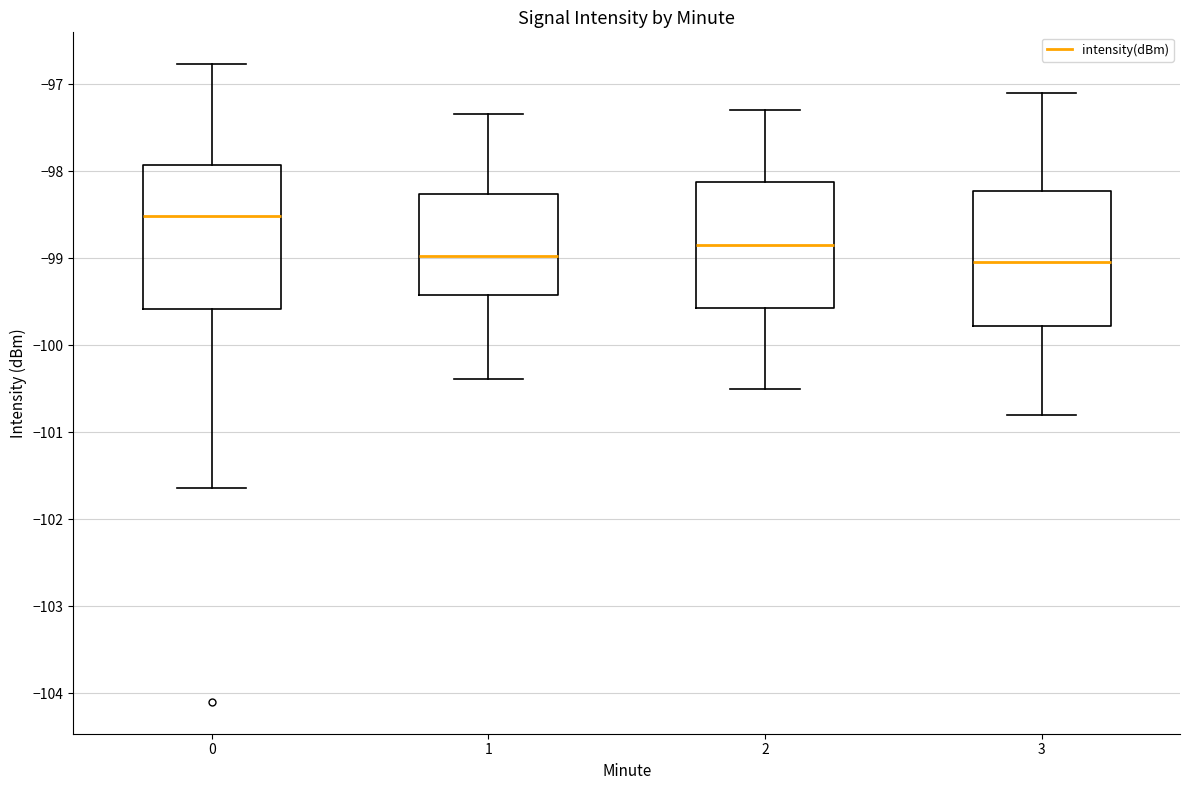

Reading left to right, read every box against the y-axis: the position of its median line, the range the box covers, and the ends of its whiskers. The values are not printed on the chart, so give them approximately, as read against the axis.

0: median -98.5, box -99.6 to -97.9, whiskers -101.6 to -96.8
1: median -99.0, box -99.4 to -98.3, whiskers -100.4 to -97.3
2: median -98.8, box -99.6 to -98.1, whiskers -100.5 to -97.3
3: median -99.0, box -99.8 to -98.2, whiskers -100.8 to -97.1